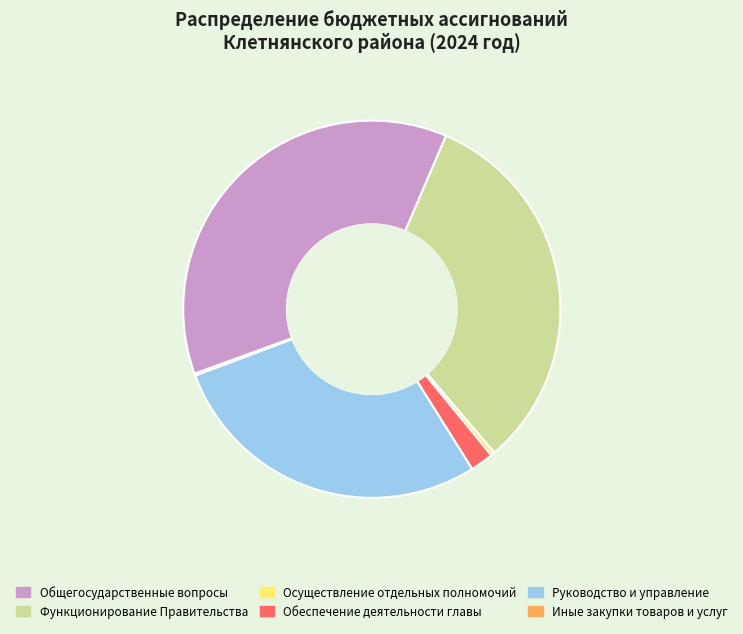

The Функционирование Правительства slice represents 32% of the pie. True or false?

True